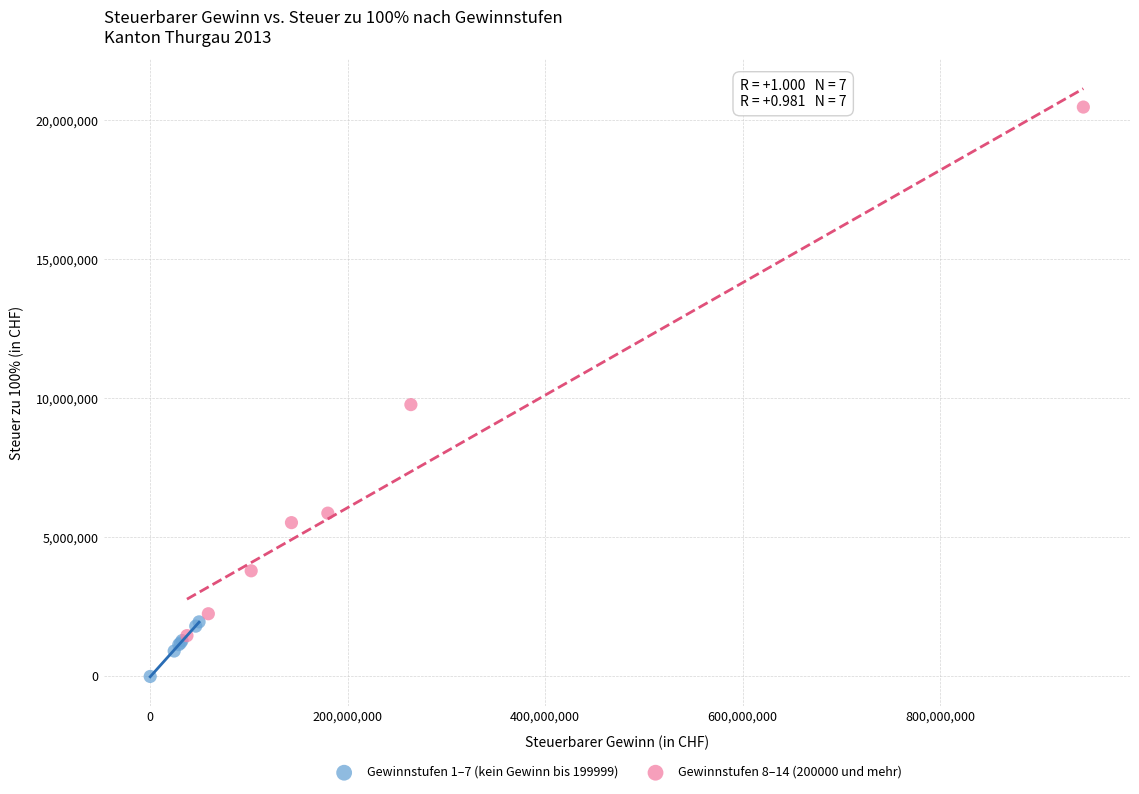

Which series has the largest Y range (max minus min)?

Gewinnstufen 8–14 (200000 und mehr)